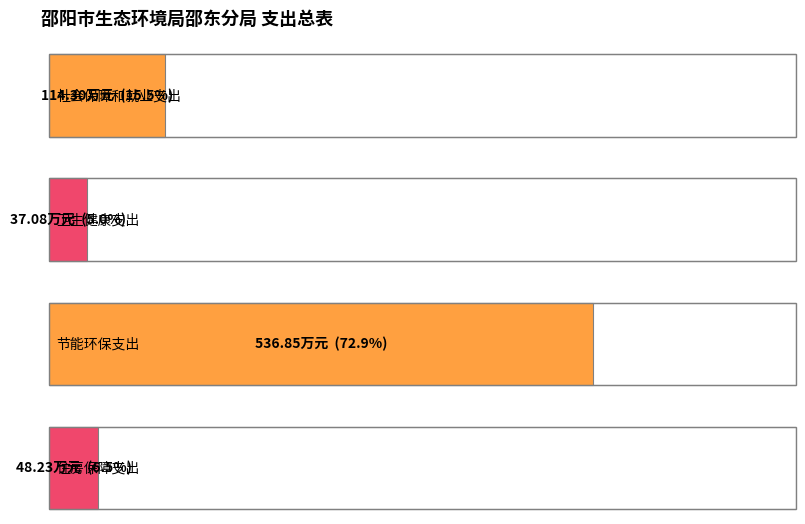

What position from the right is 住房保障支出?

1